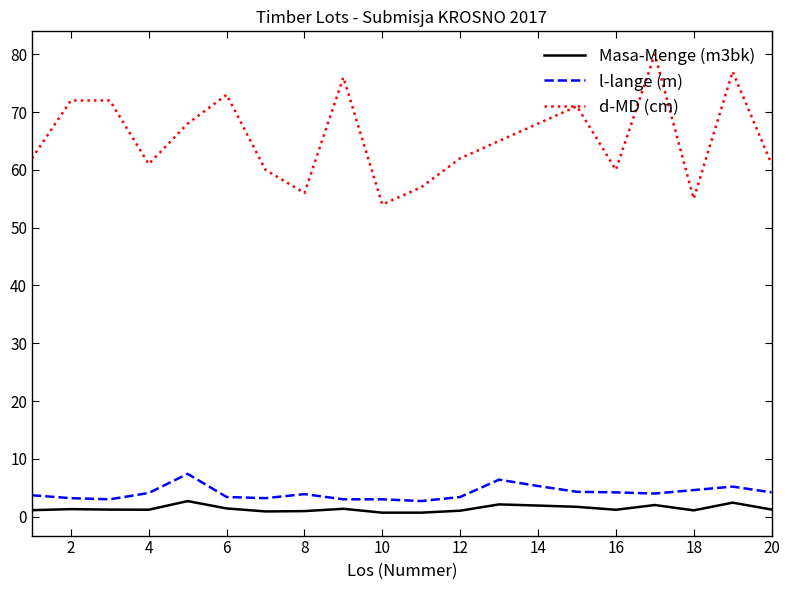

True or false: Masa-Menge (m3bk) and d-MD (cm) intersect in this chart.

False